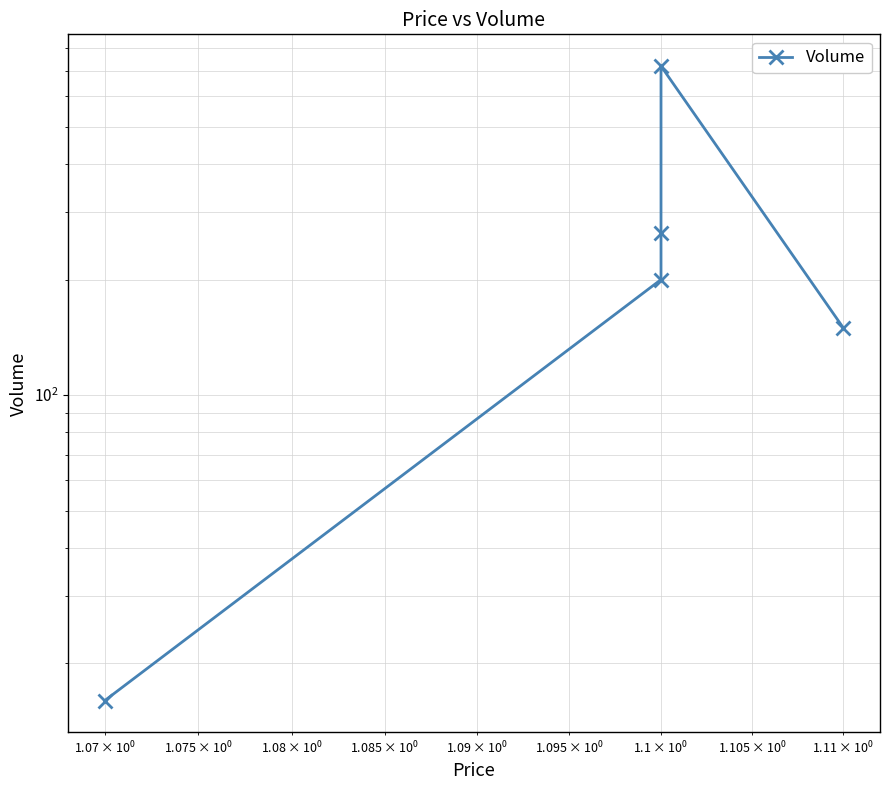

Reading right to left, extract all data points from this chart.

150	720	264	200	16